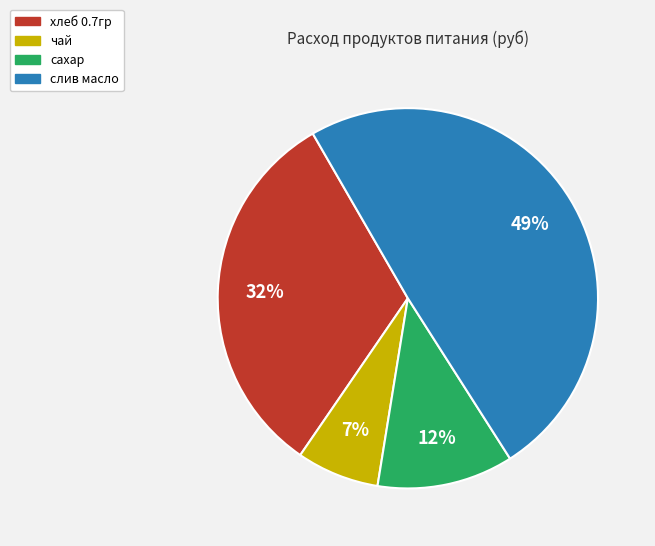

Which has a higher value, чай or сахар?

сахар